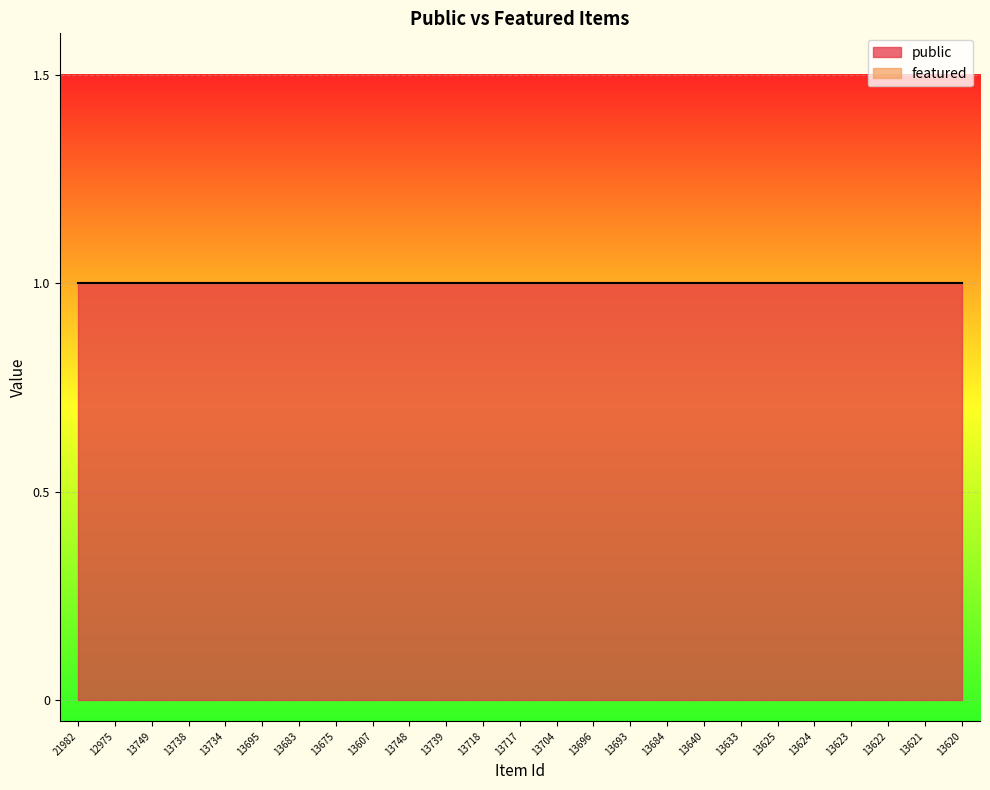

True or false: public has a value of 1 at 13624.

True